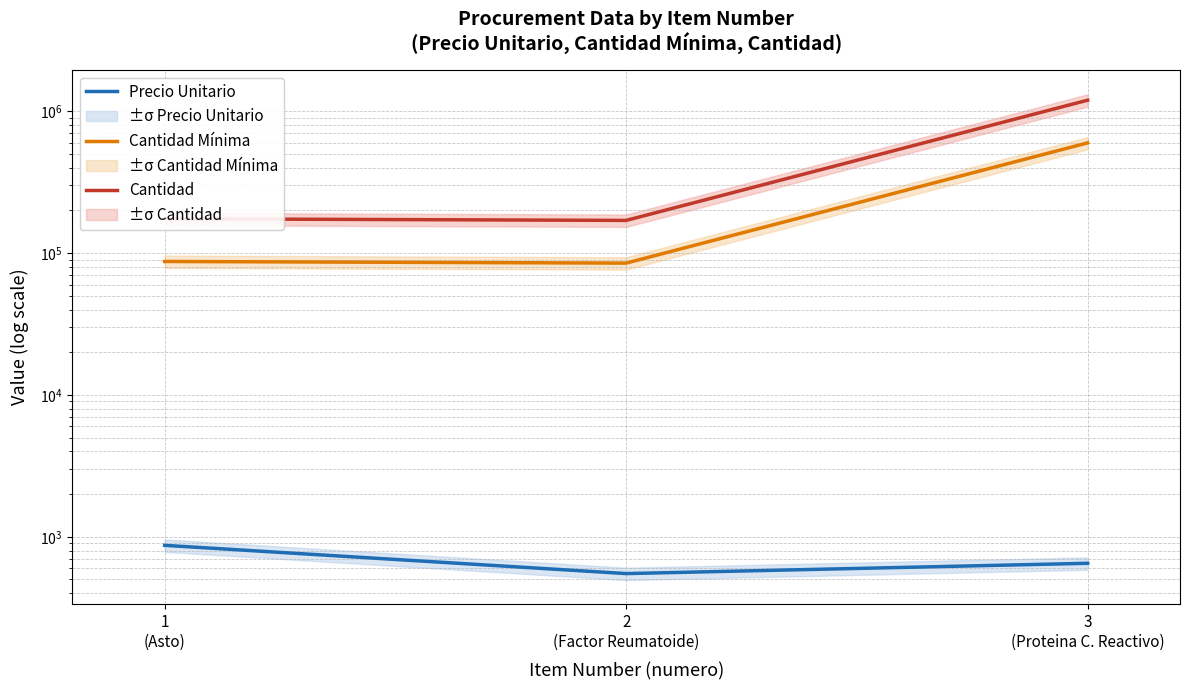

True or false: Precio Unitario has a value of 184 at 3
(Proteina C. Reactivo).

False